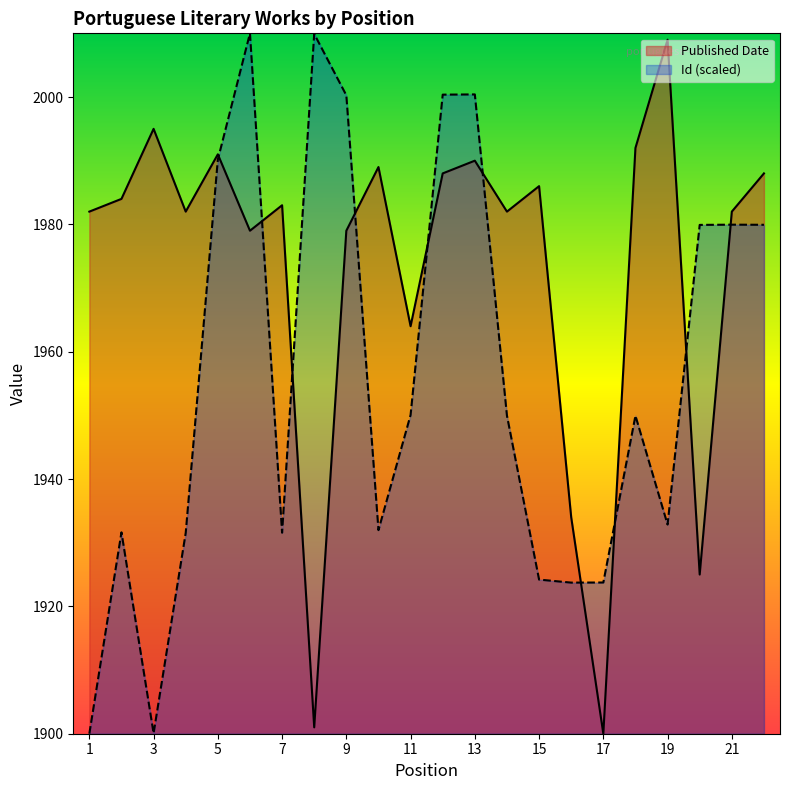

Reading right to left, what are all the values shown in this chart?

Published Date: 1988.0	1982.0	1925.0	2009.0	1992.0	1900.0	1934.0	1986.0	1982.0	1990.0	1988.0	1964.0	1989.0	1979.0	1901.0	1983.0	1979.0	1991.0	1982.0	1995.0	1984.0	1982.0
Id: 1979.9	1979.9	1979.9	1932.9	1949.9	1923.8	1923.7	1924.2	1950.0	2000.4	2000.4	1950.1	1932.0	2000.3	2009.9	1931.6	2010.0	1990.2	1931.5	1900.1	1931.6	1900.0